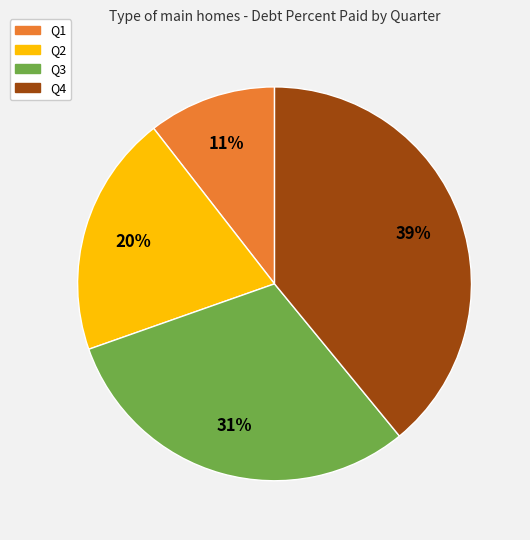

To the nearest percent, what is the average slice percentage?

25%